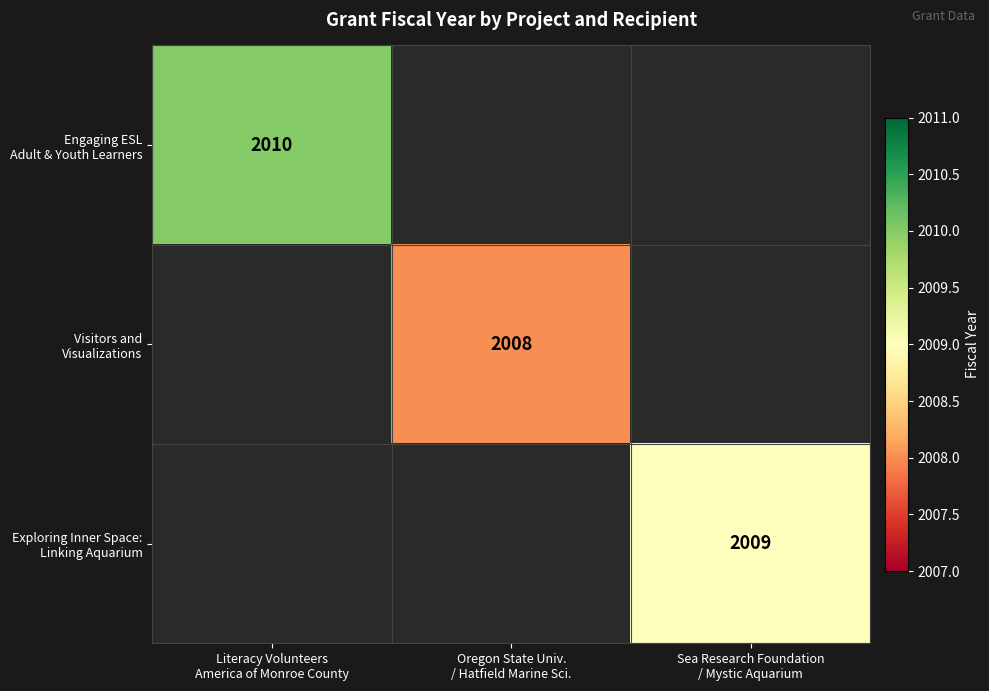

At which label does Engaging ESL Adult & Youth Learners reach its minimum?

Literacy Volunteers America of Monroe County